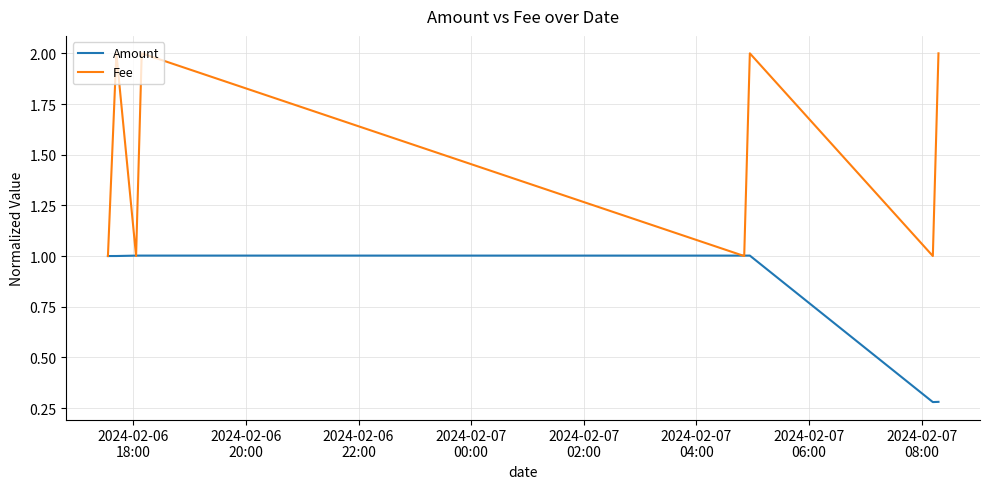

What is the average value of the Fee series?

1.5